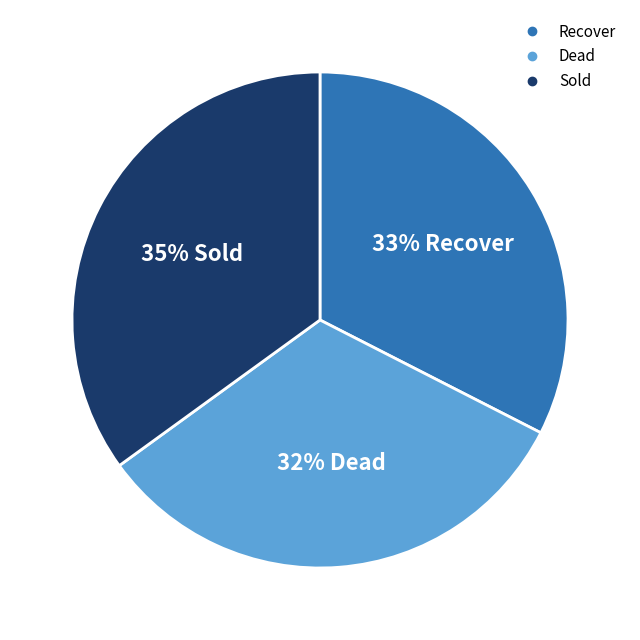

Is there any slice that represents more than half of the pie?

No